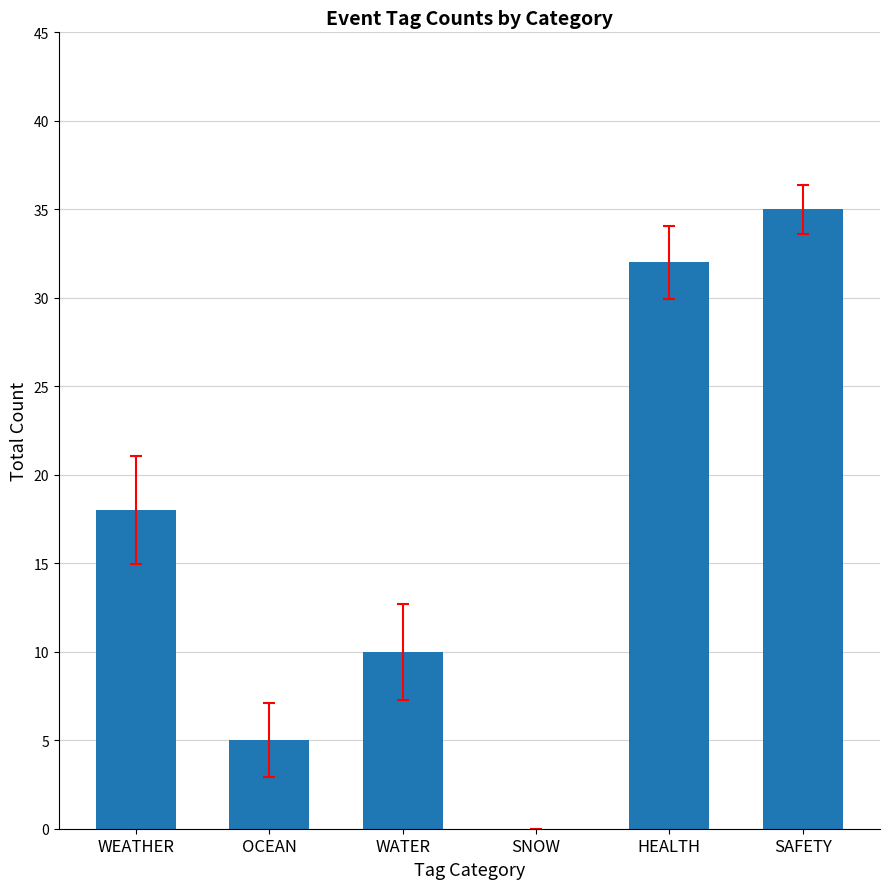

What is the sum of all values?

100